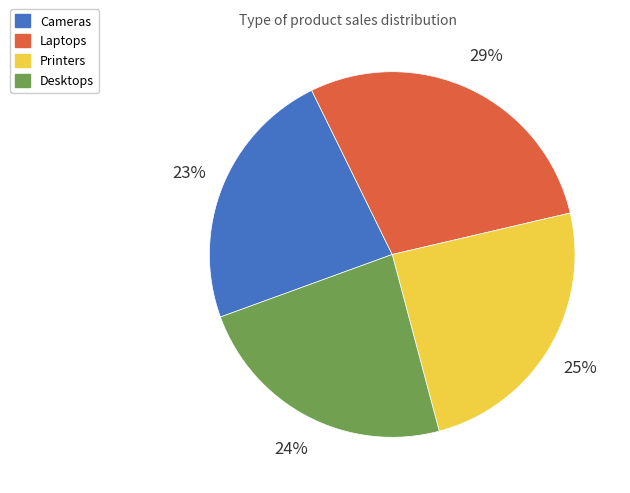

True or false: Laptops accounts for 29% of the total.

True